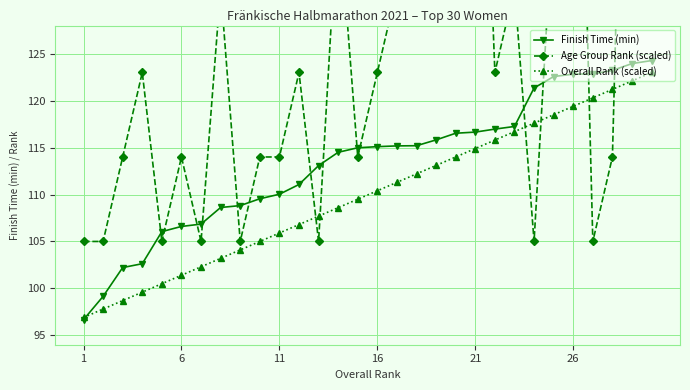

True or false: Overall Rank (scaled) has more than 2 interior local peaks.

False